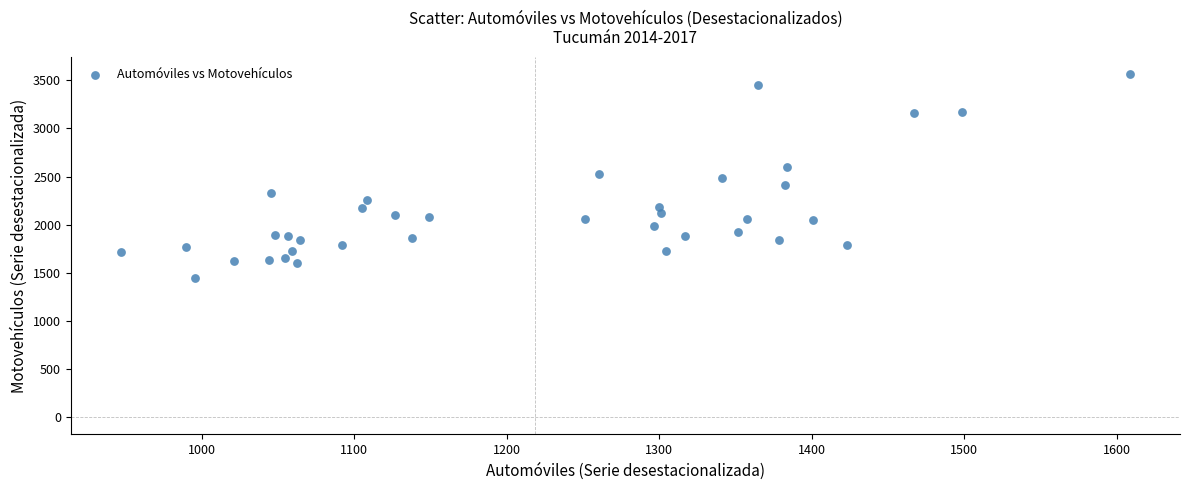

What is the range of X values (max minus min)?

661.3